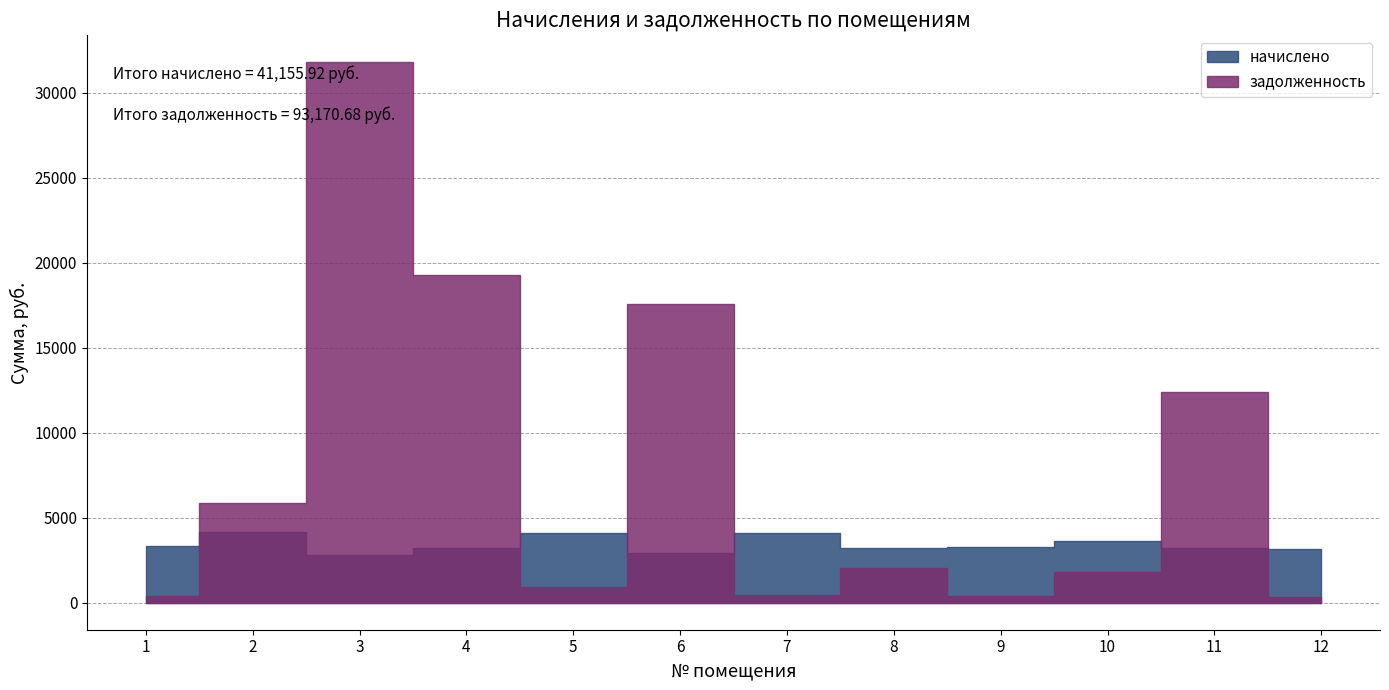

What is the greatest value displayed?

31790.4